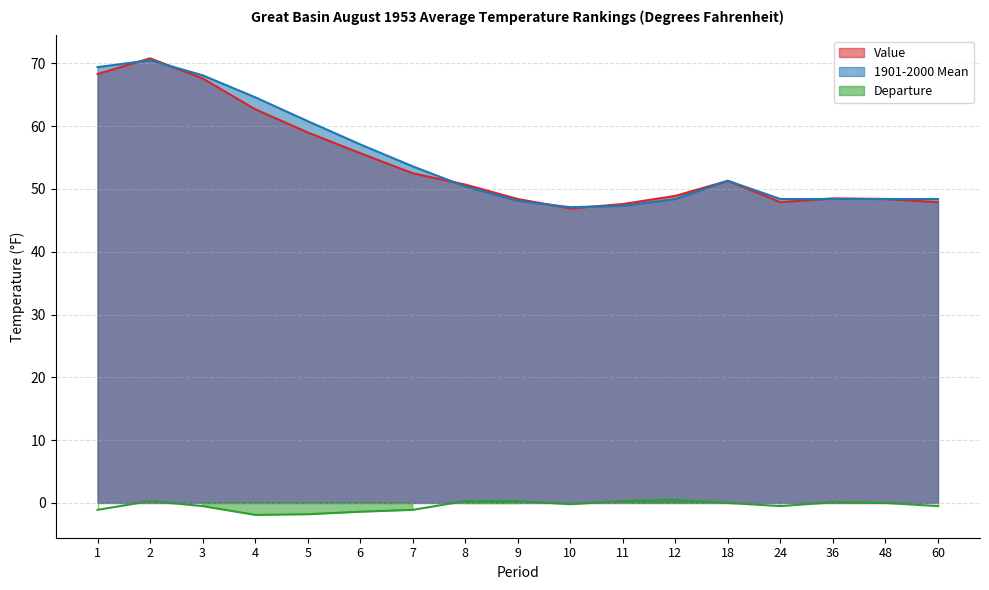

How many lines are shown in the chart?

3